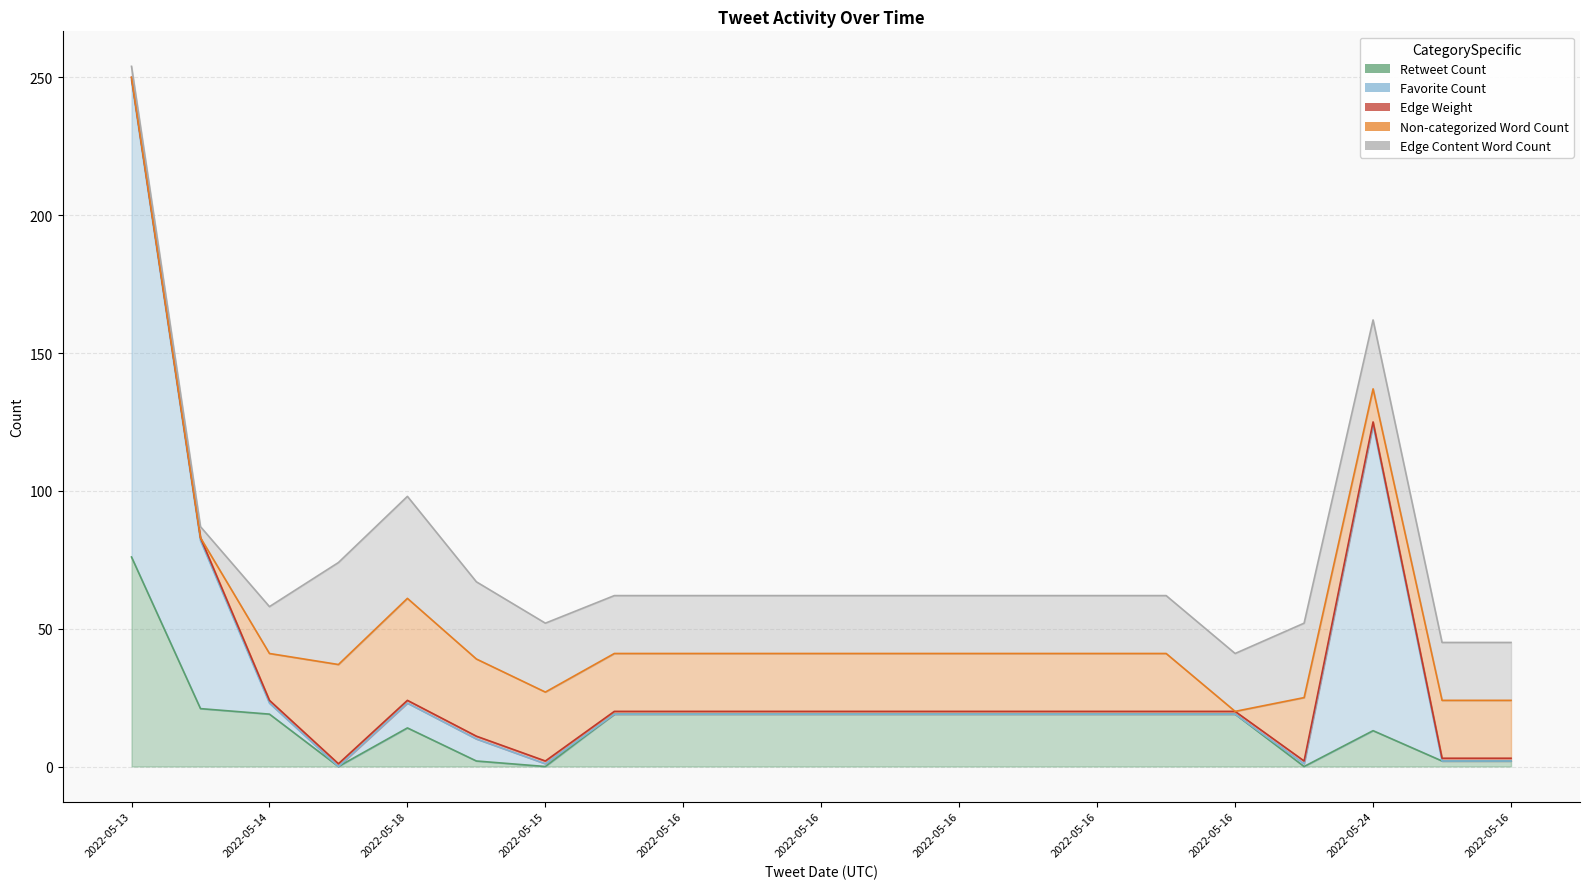

After their last crossing, which series has the higher values: Retweet Count or Edge Content Word Count?

Edge Content Word Count